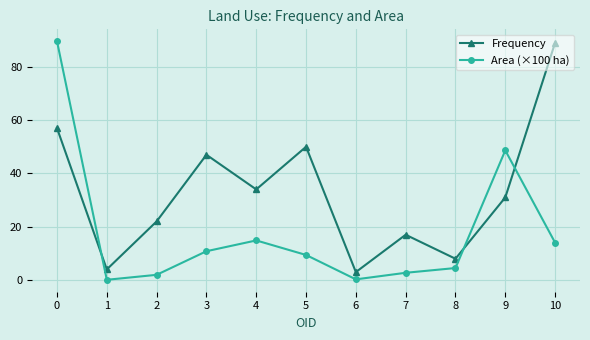

Between 3 and 10, which series saw the biggest shift?

Frequency